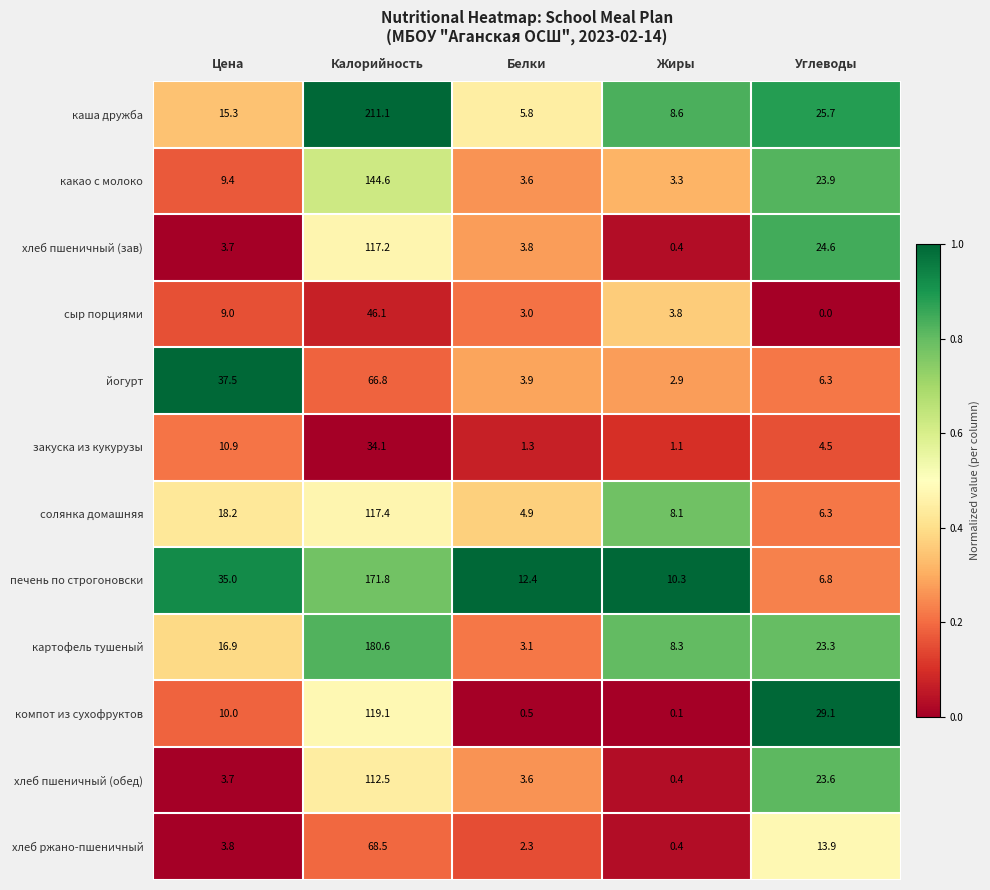

At which label is картофель тушеный closest to 91?

Углеводы